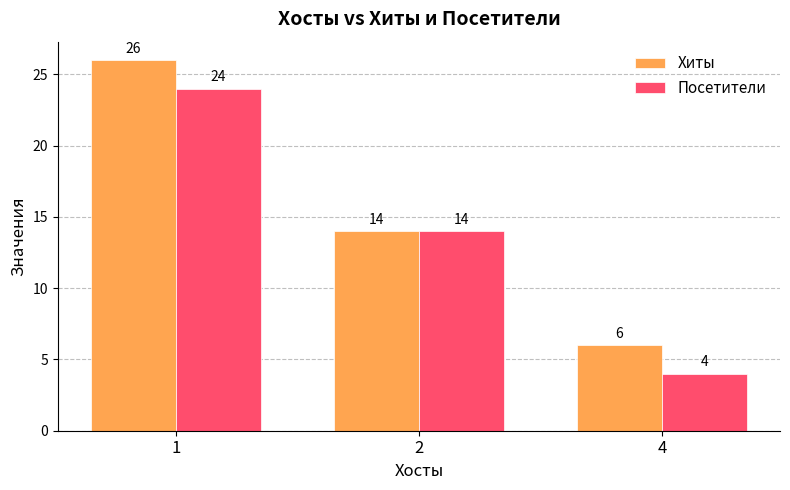

At 4, list the series in order from largest to smallest.

Хиты, Посетители